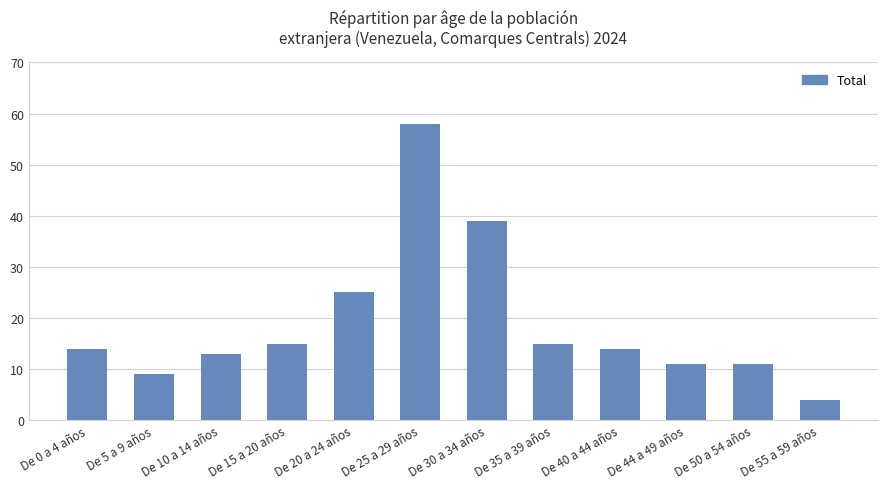

Reading right to left, extract all data points from this chart.

De 55 a 59 años=4	De 50 a 54 años=11	De 44 a 49 años=11	De 40 a 44 años=14	De 35 a 39 años=15	De 30 a 34 años=39	De 25 a 29 años=58	De 20 a 24 años=25	De 15 a 20 años=15	De 10 a 14 años=13	De 5 a 9 años=9	De 0 a 4 años=14